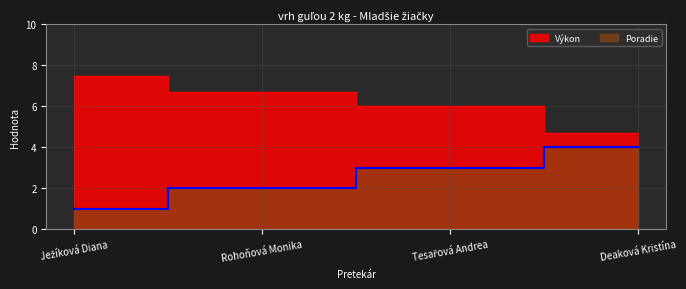

True or false: Výkon and Poradie cross at least once.

False